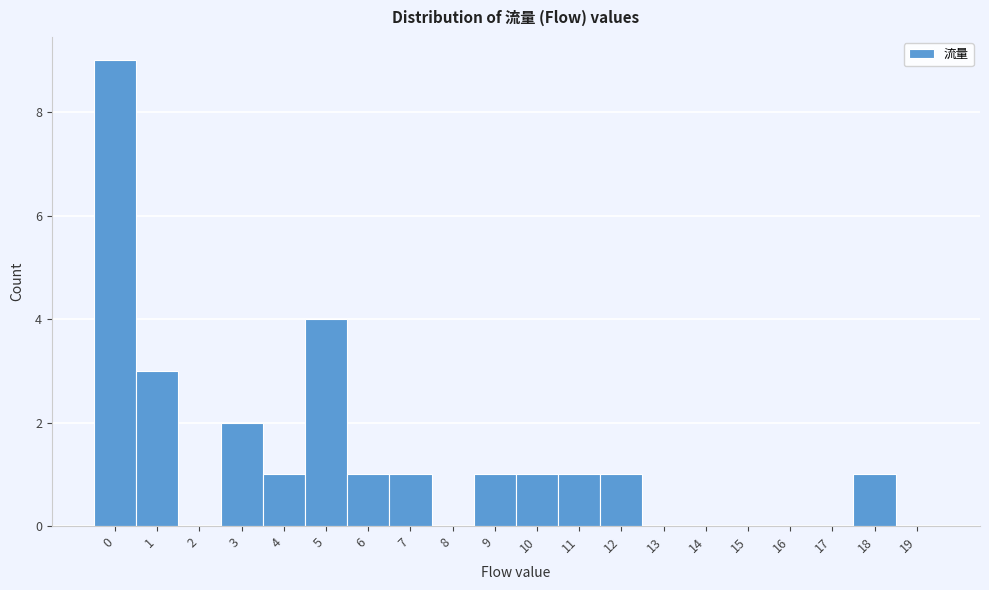

Which range on the x-axis has the tallest bar?

-0.5 to 0.5